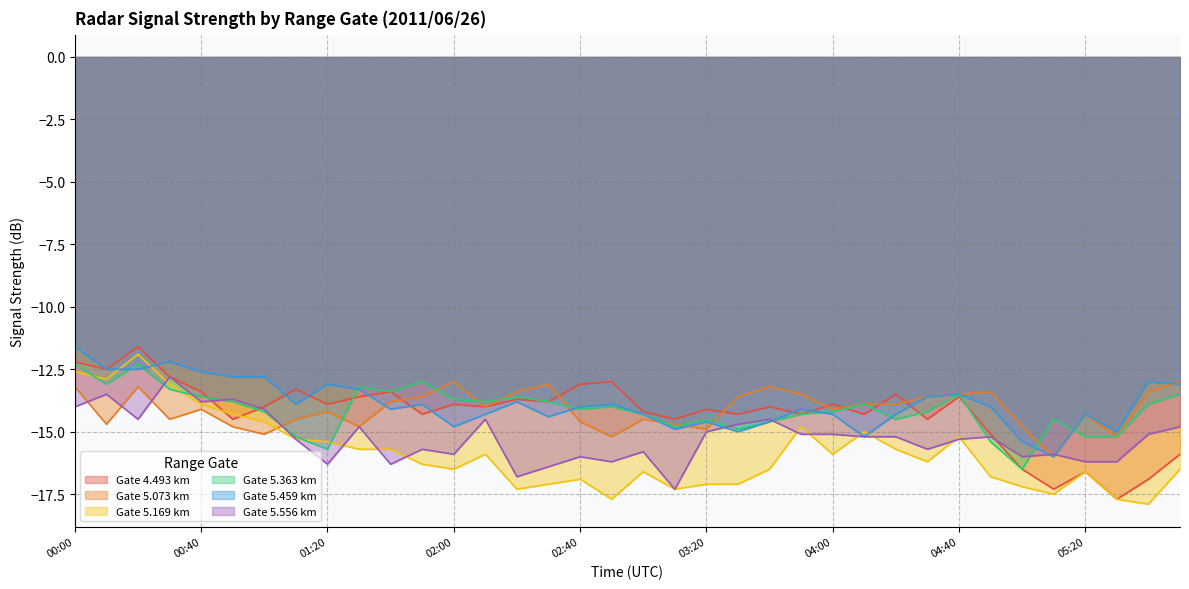

Reading right to left, transcribe all the data shown in this chart.

4.493: -15.9	-16.9	-17.7	-16.6	-17.3	-16.5	-15.1	-13.6	-14.5	-13.5	-14.3	-13.9	-14.3	-14.0	-14.3	-14.1	-14.5	-14.2	-13.0	-13.1	-13.8	-13.7	-14.0	-13.9	-14.3	-13.4	-13.6	-13.9	-13.3	-14.0	-14.5	-13.4	-12.8	-11.6	-12.5	-12.2
5.073: -13.0	-13.4	-15.2	-14.3	-16.0	-14.8	-13.4	-13.5	-13.6	-13.9	-13.9	-14.1	-13.5	-13.2	-13.6	-14.9	-14.7	-14.5	-15.2	-14.6	-13.1	-13.4	-14.0	-13.0	-13.6	-13.8	-14.8	-14.2	-14.5	-15.1	-14.8	-14.1	-14.5	-13.2	-14.7	-13.2
5.169: -16.5	-17.9	-17.7	-16.6	-17.5	-17.2	-16.8	-15.2	-16.2	-15.7	-15.0	-15.9	-14.8	-16.5	-17.1	-17.1	-17.3	-16.6	-17.7	-16.9	-17.1	-17.3	-15.9	-16.5	-16.3	-15.7	-15.7	-15.4	-15.3	-14.6	-14.3	-13.9	-13.1	-11.9	-12.9	-12.6
5.363: -13.5	-13.9	-15.2	-15.2	-14.5	-16.5	-15.4	-13.5	-14.2	-14.5	-13.9	-14.2	-14.3	-14.6	-14.9	-14.5	-14.8	-14.3	-14.0	-14.1	-13.8	-13.6	-13.8	-13.7	-13.0	-13.4	-13.2	-15.7	-15.2	-14.2	-13.8	-13.6	-13.3	-12.3	-13.1	-12.3
5.459: -13.1	-13.0	-15.0	-14.3	-16.0	-15.4	-14.0	-13.5	-13.6	-14.3	-15.2	-14.3	-14.1	-14.6	-15.0	-14.6	-14.9	-14.3	-13.9	-14.0	-14.4	-13.8	-14.3	-14.8	-13.9	-14.1	-13.3	-13.1	-13.9	-12.8	-12.8	-12.6	-12.2	-12.5	-12.5	-11.6
5.556: -14.8	-15.1	-16.2	-16.2	-15.9	-16.0	-15.2	-15.3	-15.7	-15.2	-15.2	-15.1	-15.1	-14.5	-14.7	-15.0	-17.3	-15.8	-16.2	-16.0	-16.4	-16.8	-14.5	-15.9	-15.7	-16.3	-14.8	-16.3	-15.3	-14.1	-13.7	-13.8	-12.8	-14.5	-13.5	-14.0